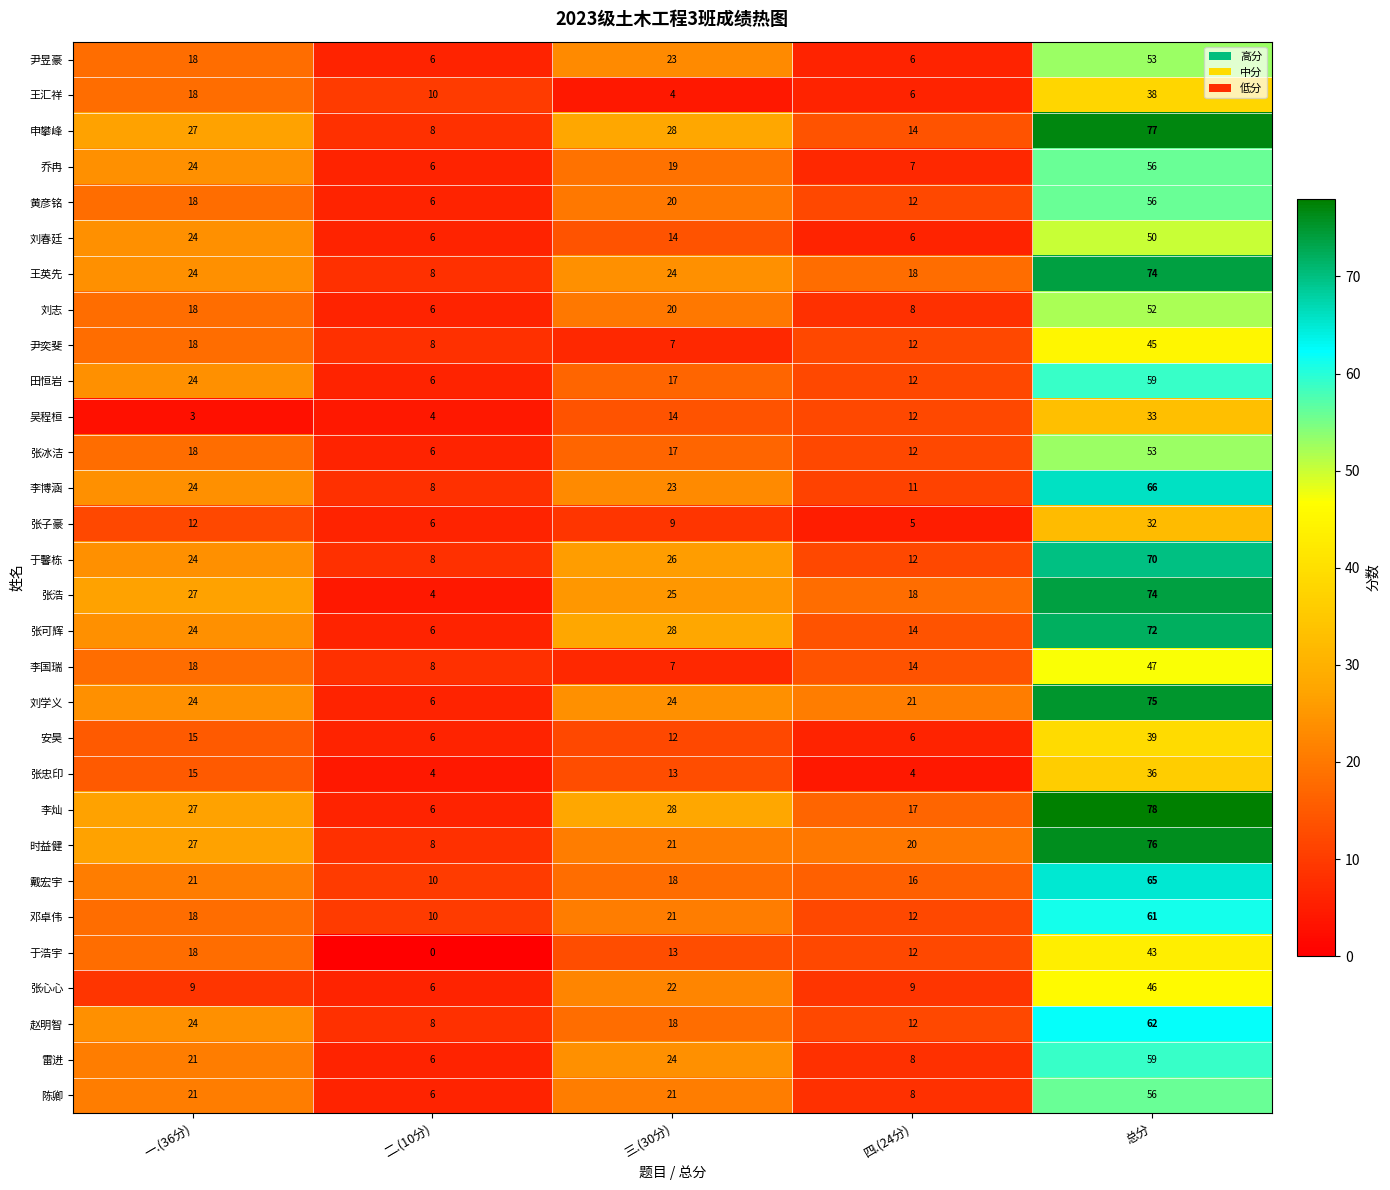

At which label is 张子豪 closest to 18?

一.(36分)